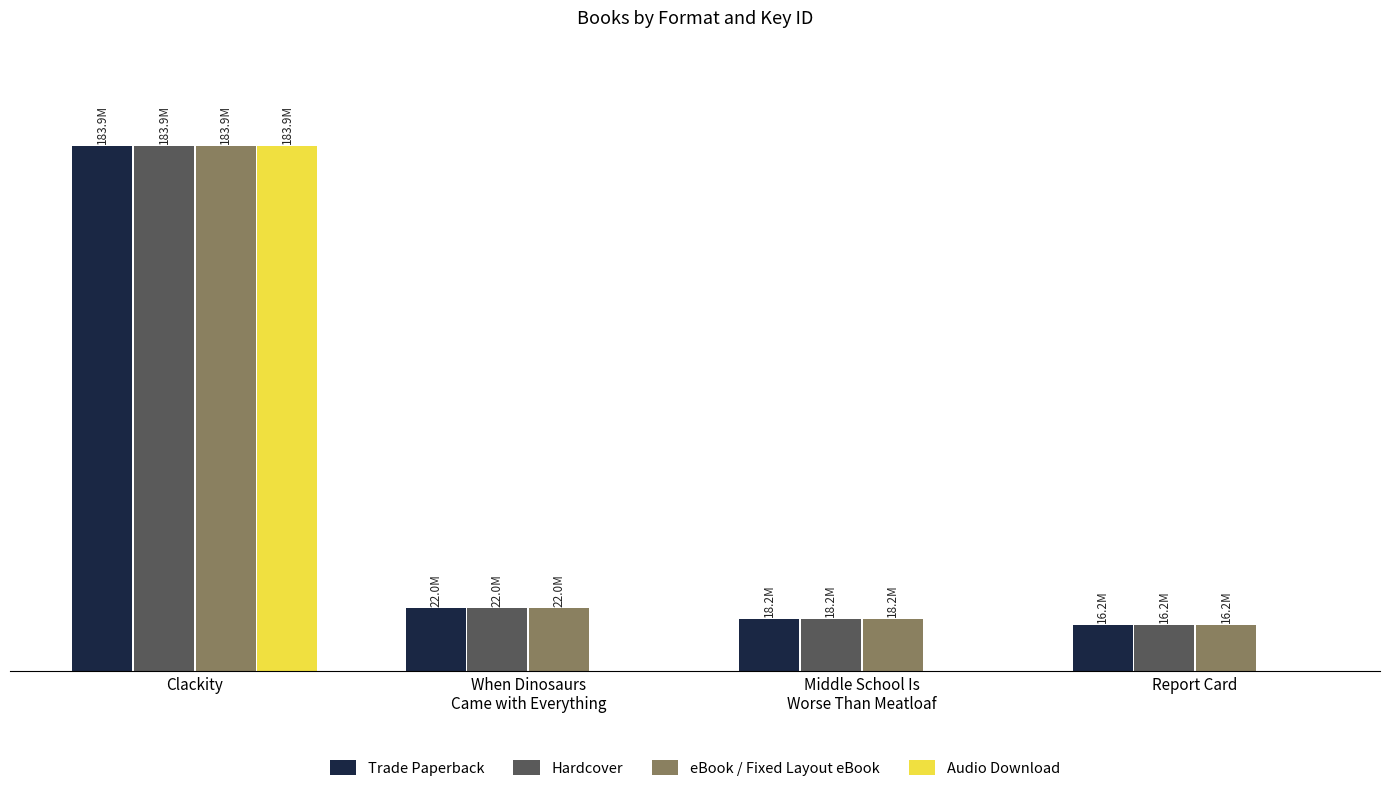

Count the Audio Download values in the range 0 to 183878059.

4